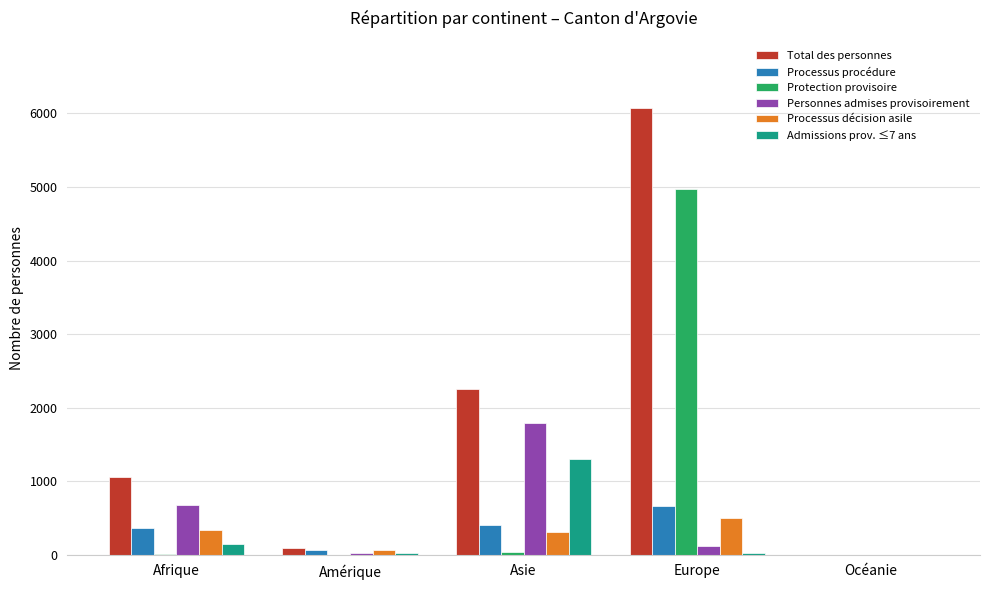

What is the maximum value for Processus décision asile?

497